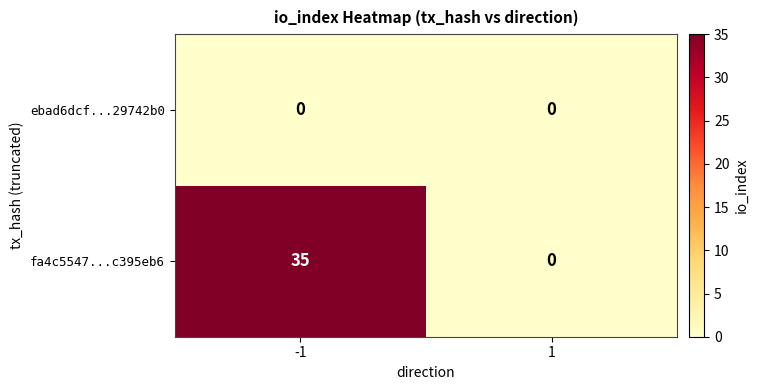

Is it true that ebad6dcf...29742b0 equals 0 at 1?

True